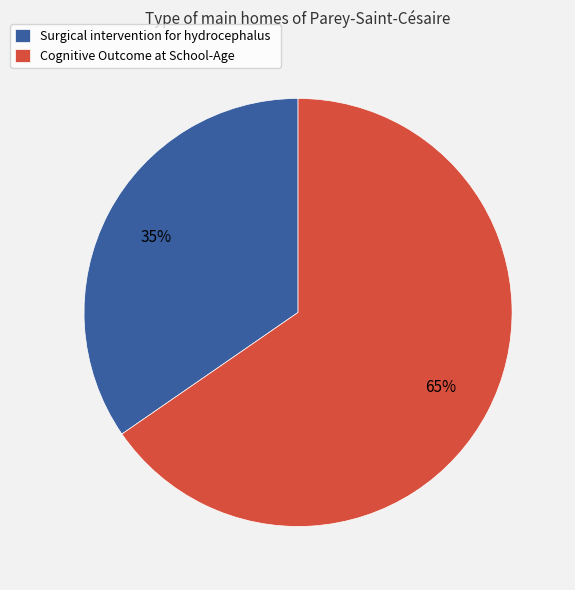

What is the smallest slice in the pie chart?

Surgical intervention for hydrocephalus